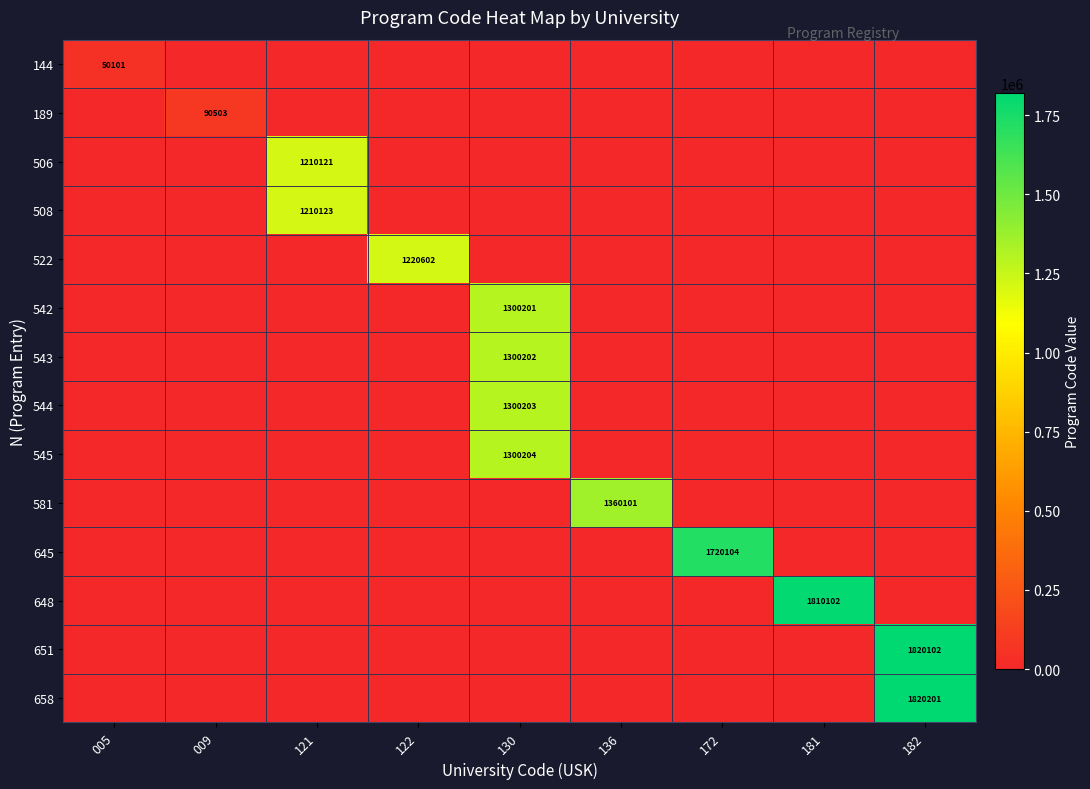

What is the maximum value shown in the chart?

1820201